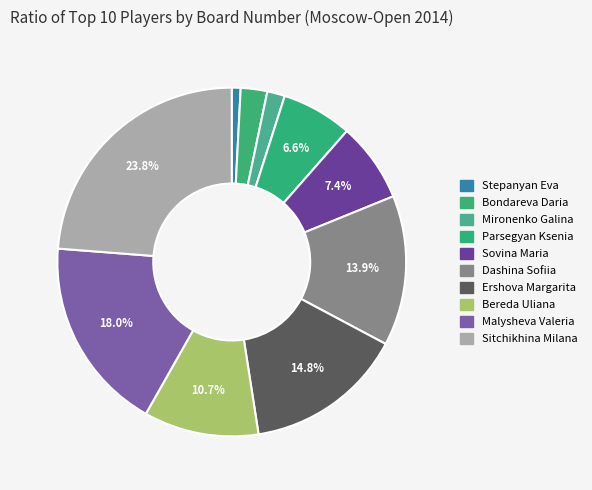

How many segments does this pie chart have?

10